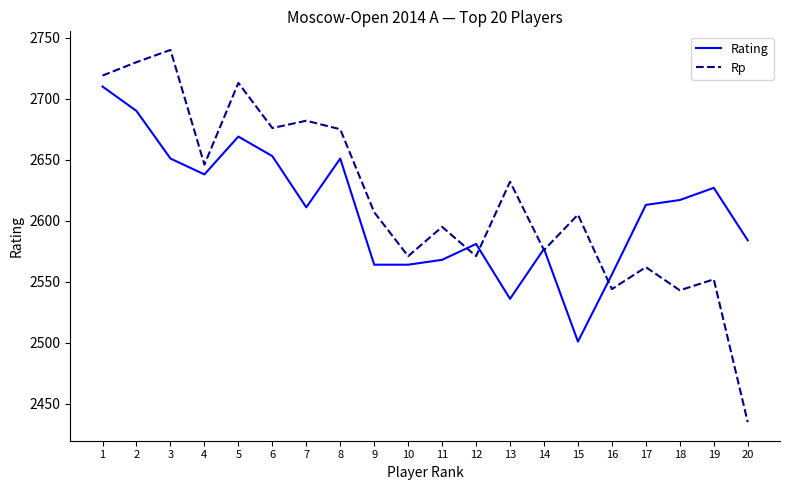

The Rp series shows 2576 at 14. True or false?

True